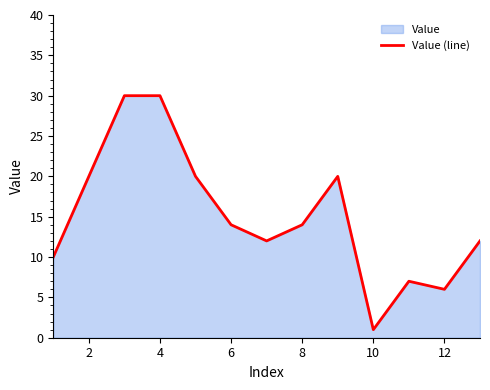

What is the difference between the values at 12 and 4?

24